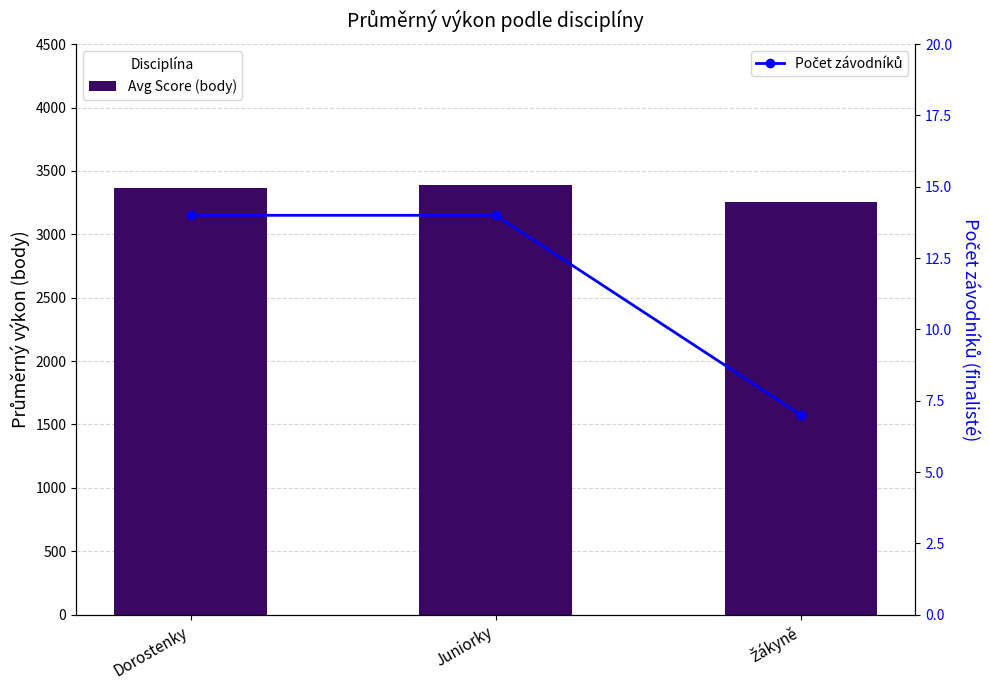

Rank the series by their average value, from highest to lowest.

Avg Score (body), Počet závodníků